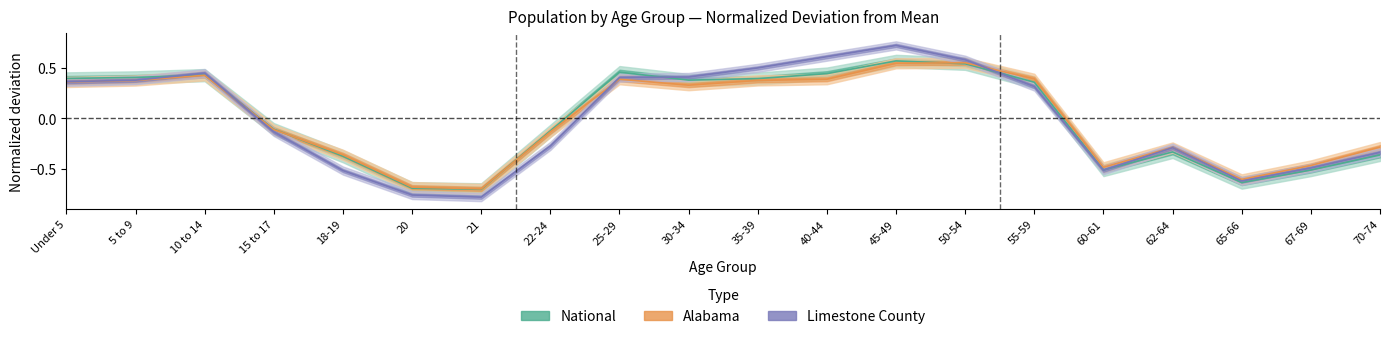

At which label does This Area reach its minimum?

21